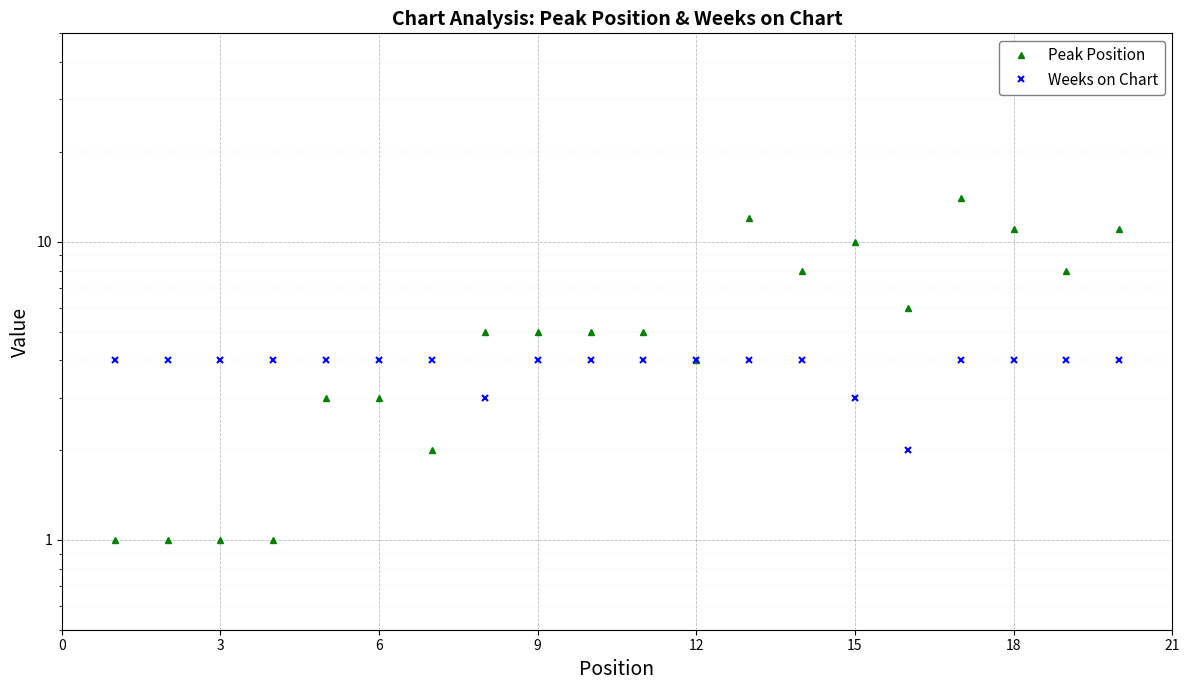

Which series has the widest spread of values?

Peak Position